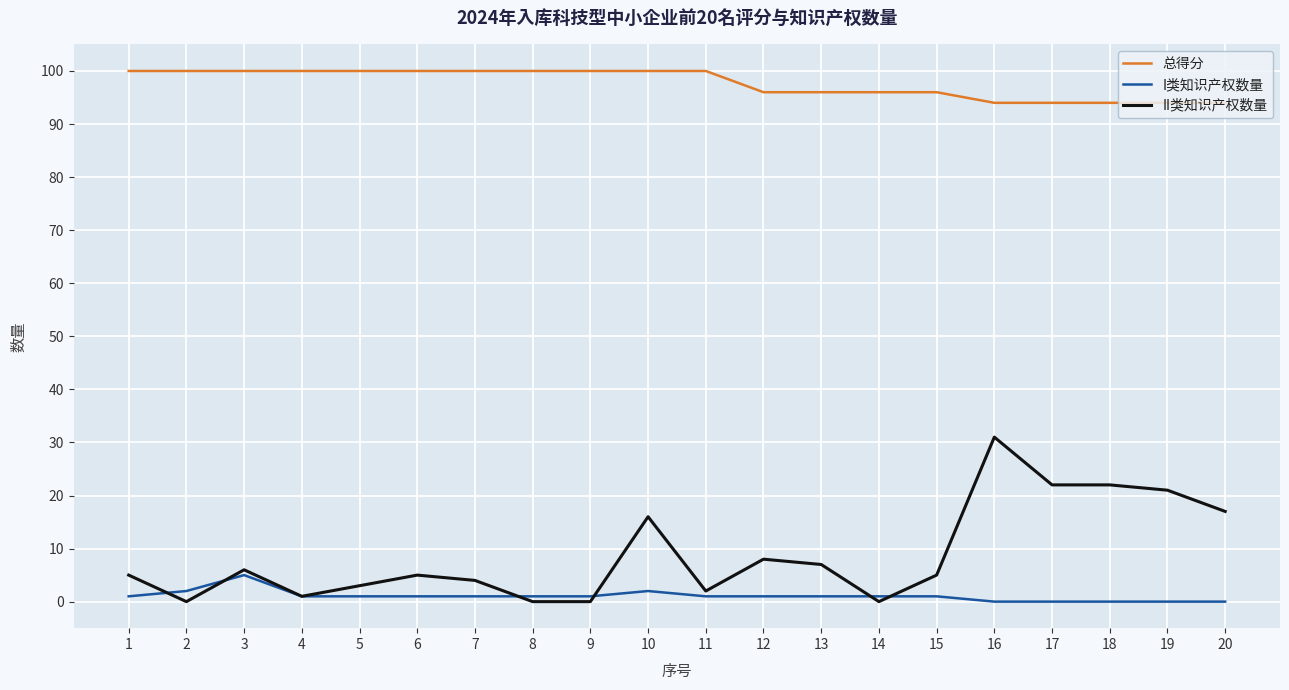

True or false: II类知识产权数量 and I类知识产权数量 intersect in this chart.

True